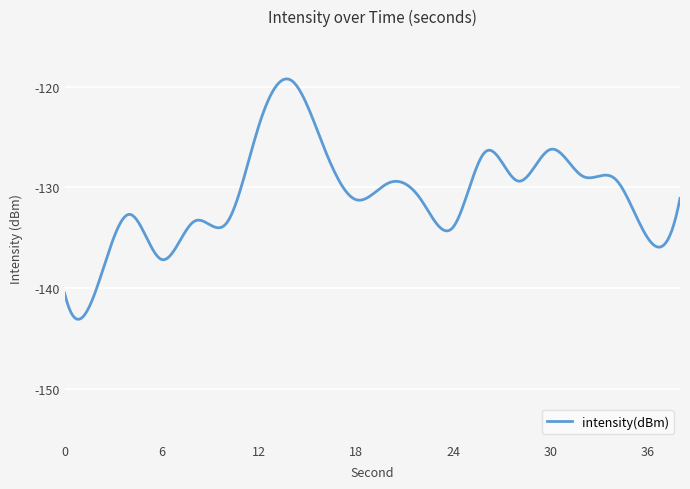

What is the sum of all values?

-39241.1